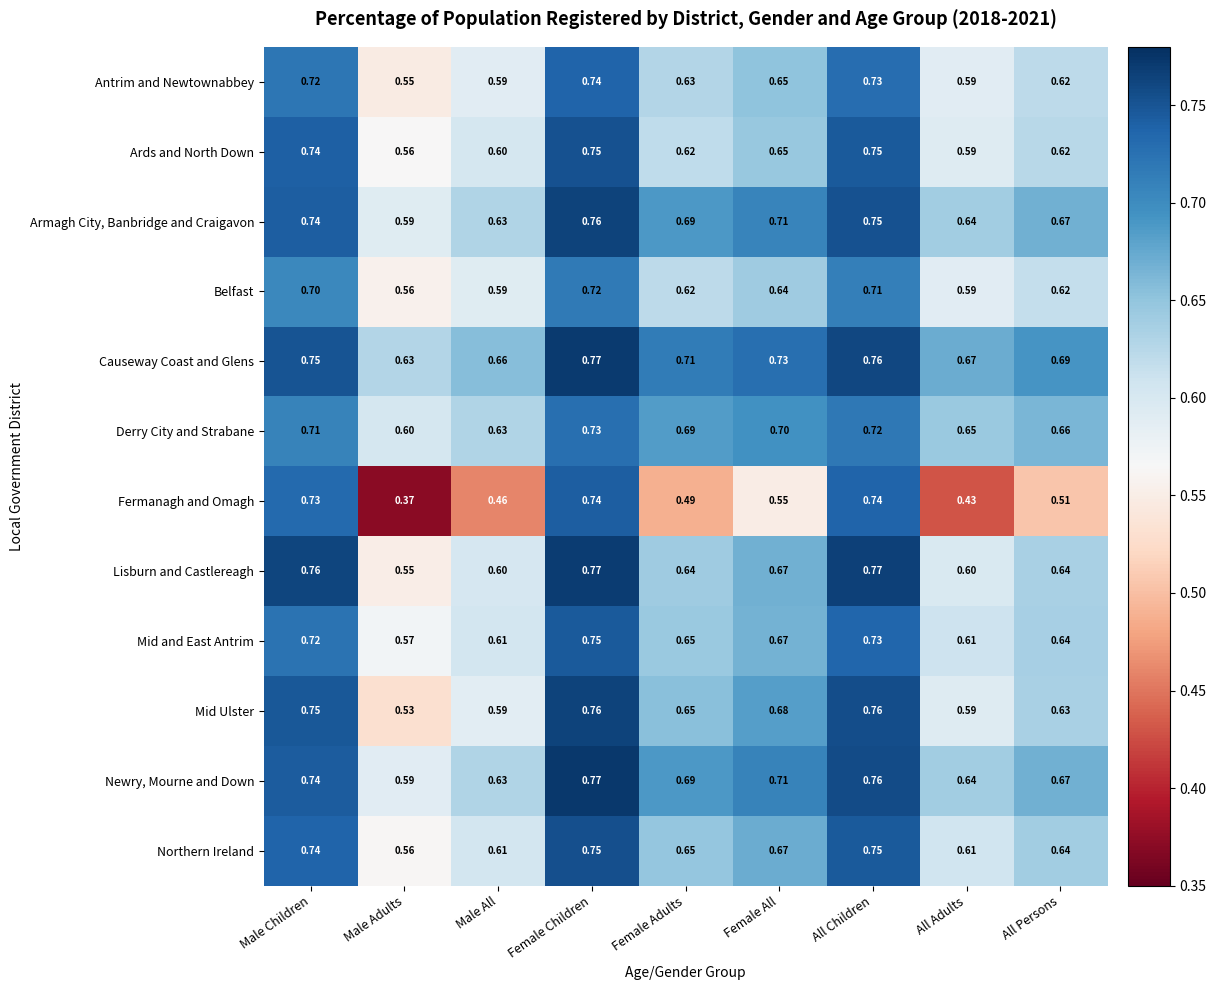

At which category is the sum across all series the highest?

Female Children